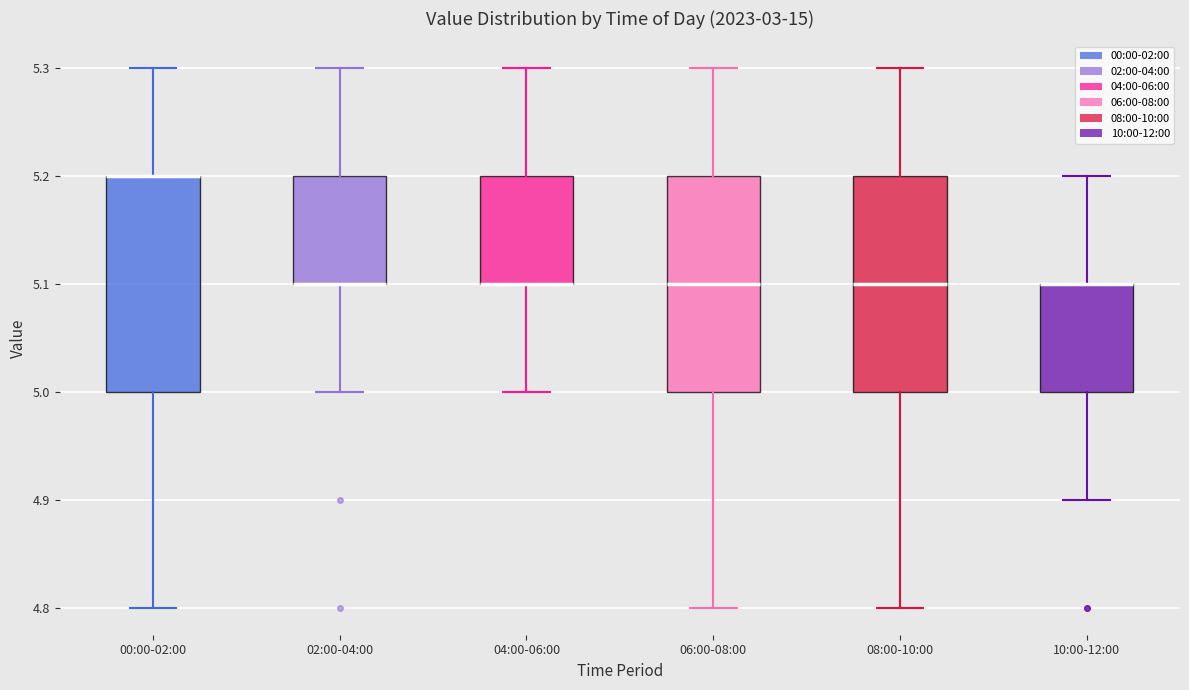

Where is the upper edge of the box for 08:00-10:00 on the y-axis? The values are not printed on the chart, so give them approximately, as read against the axis.

5.2